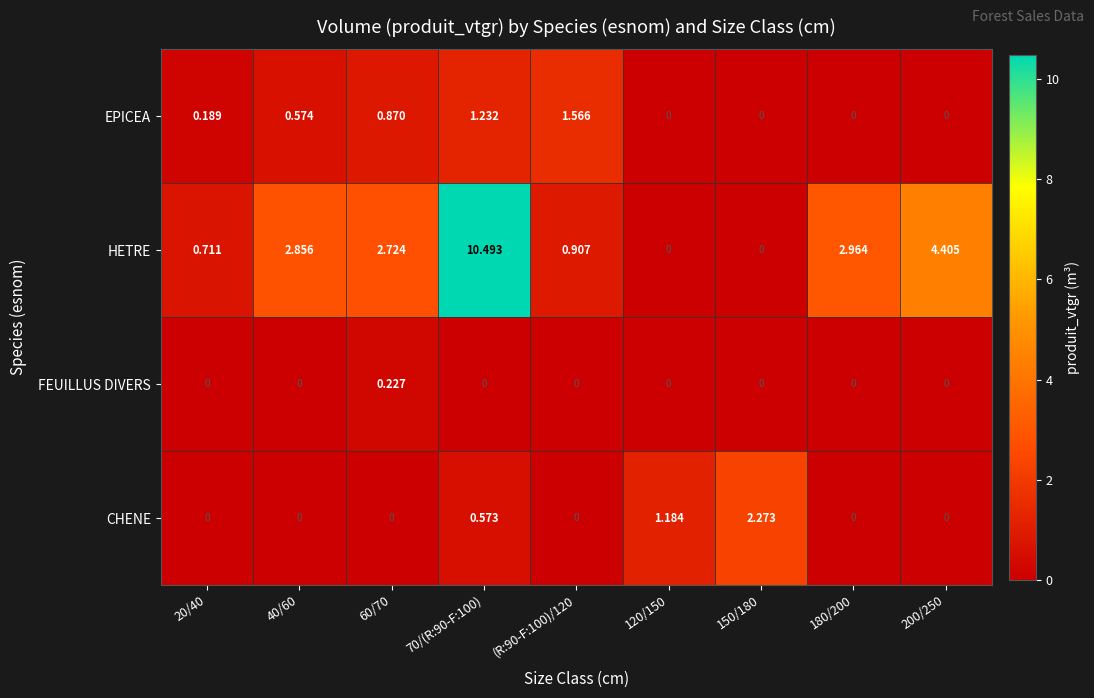

Which series has the largest total across all categories?

HETRE